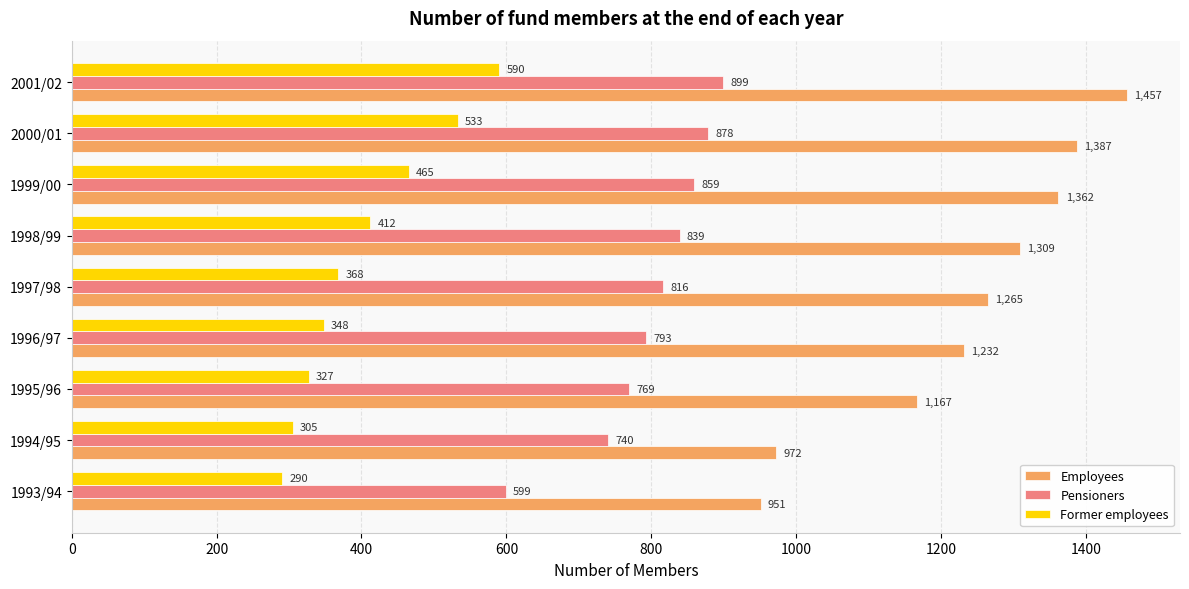

Which series has the largest range (max minus min)?

Employees